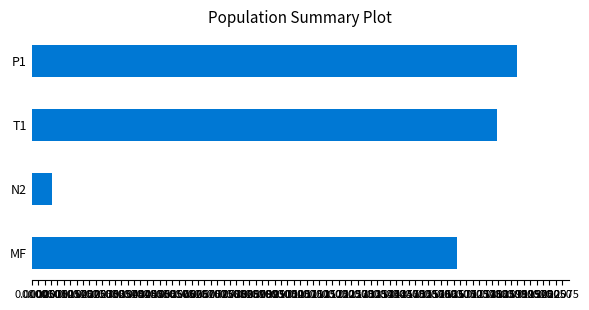

What position from the top is P1?

1